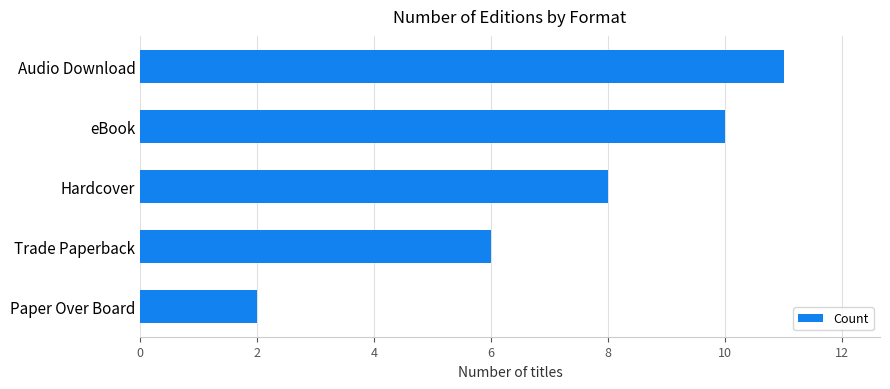

Reading top to bottom, extract all data points from this chart.

Audio Download=11	eBook=10	Hardcover=8	Trade Paperback=6	Paper Over Board=2